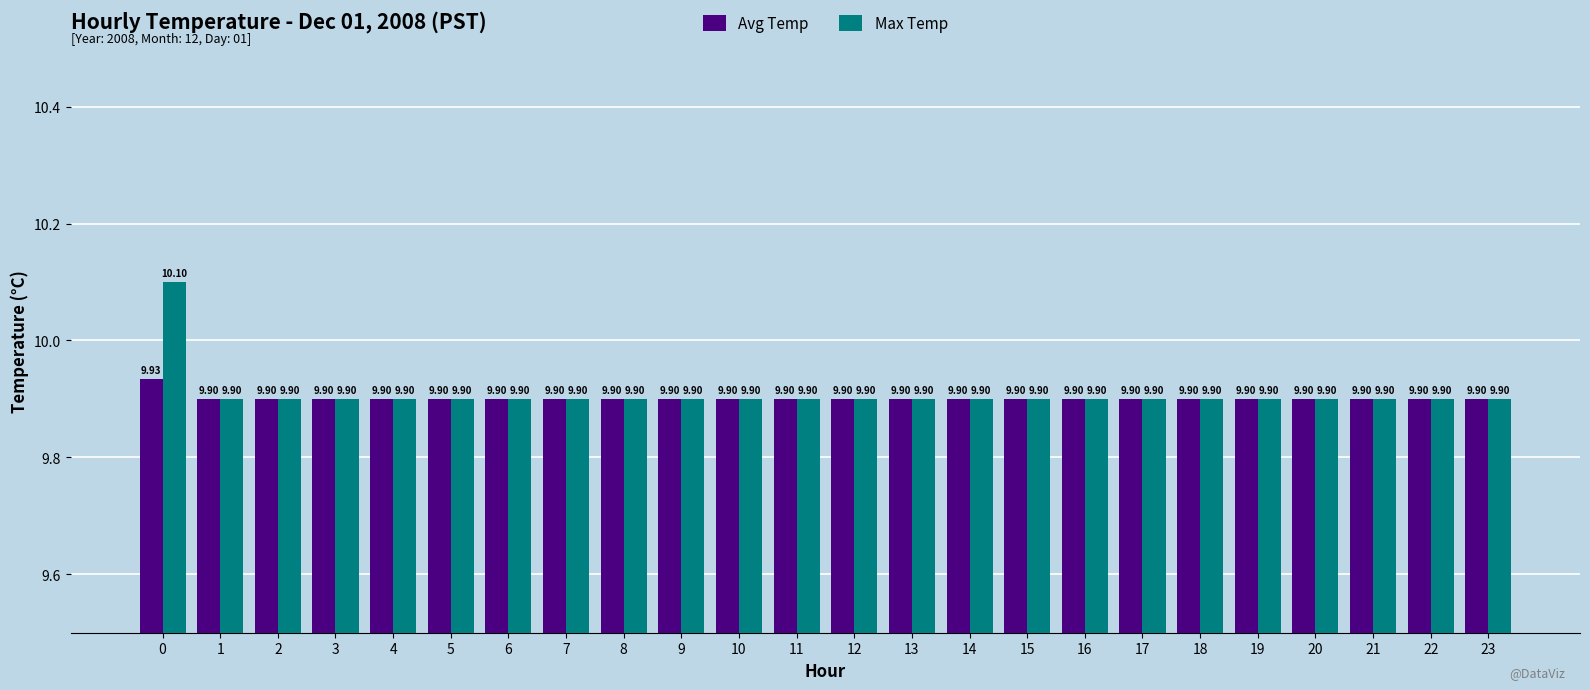

How many bars are there in total?

48